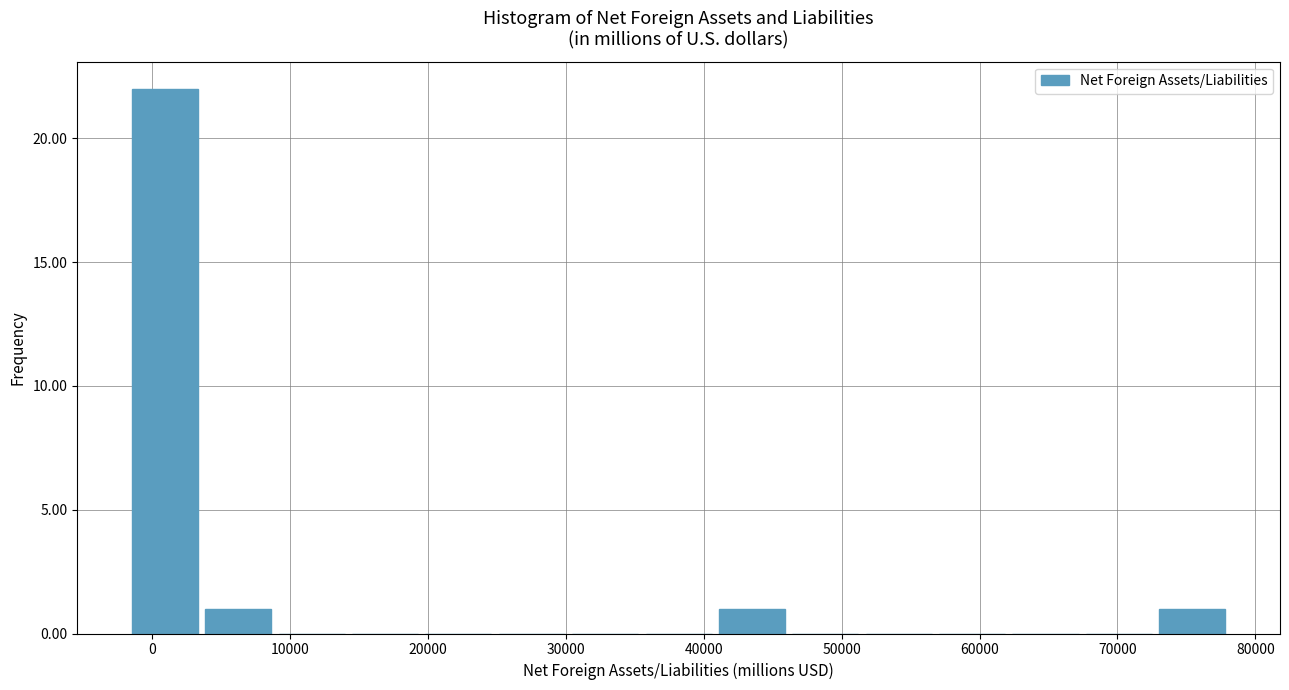

How tall is the bar that spans 73000 to 78000 on the x-axis? Neither the bar edges nor the heights are printed on the chart, so give them approximately, as read against the axes.

1